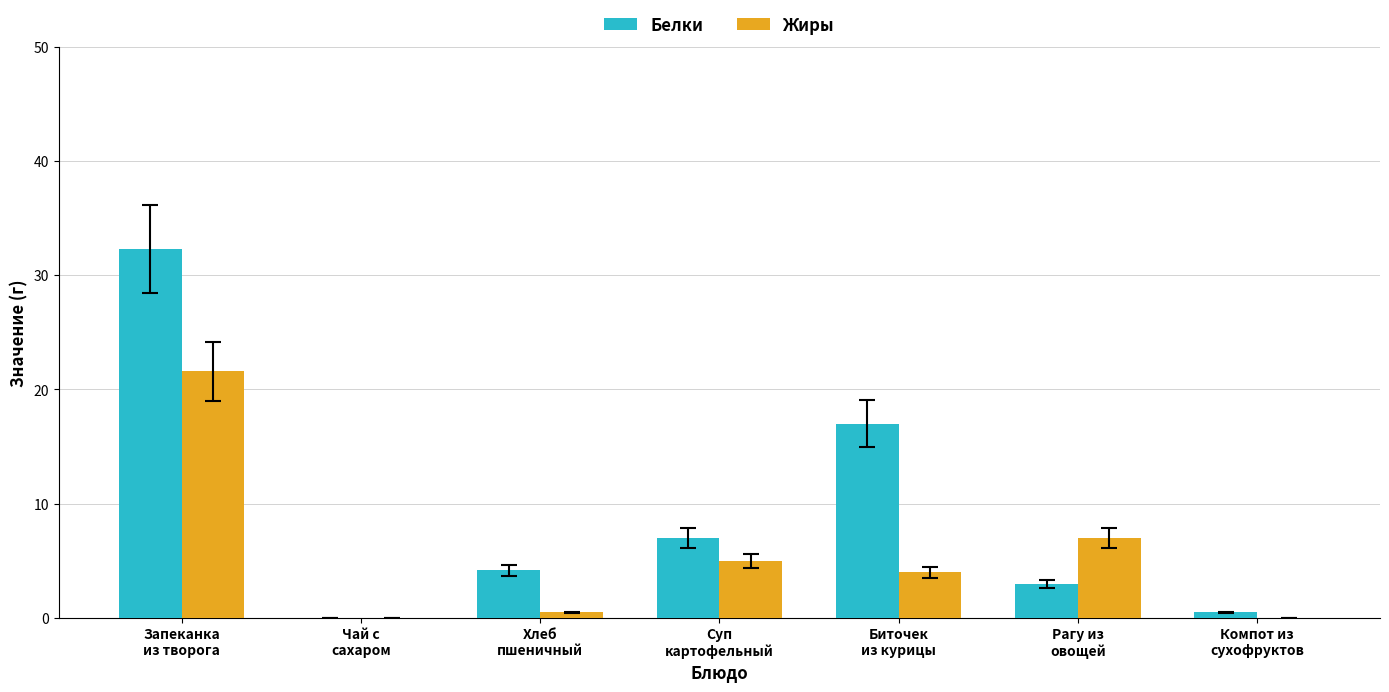

How many data points does each series have?

7